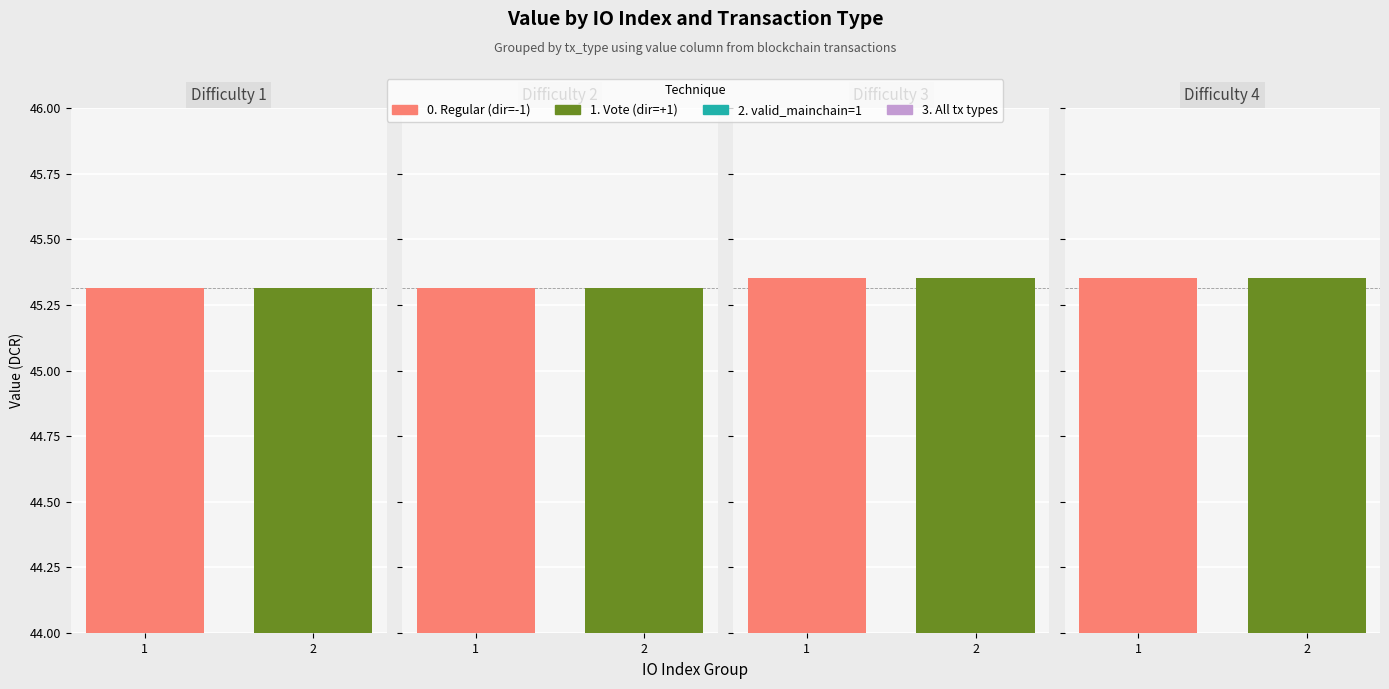

What is the label of the 2nd bar from the left?

io_index 2